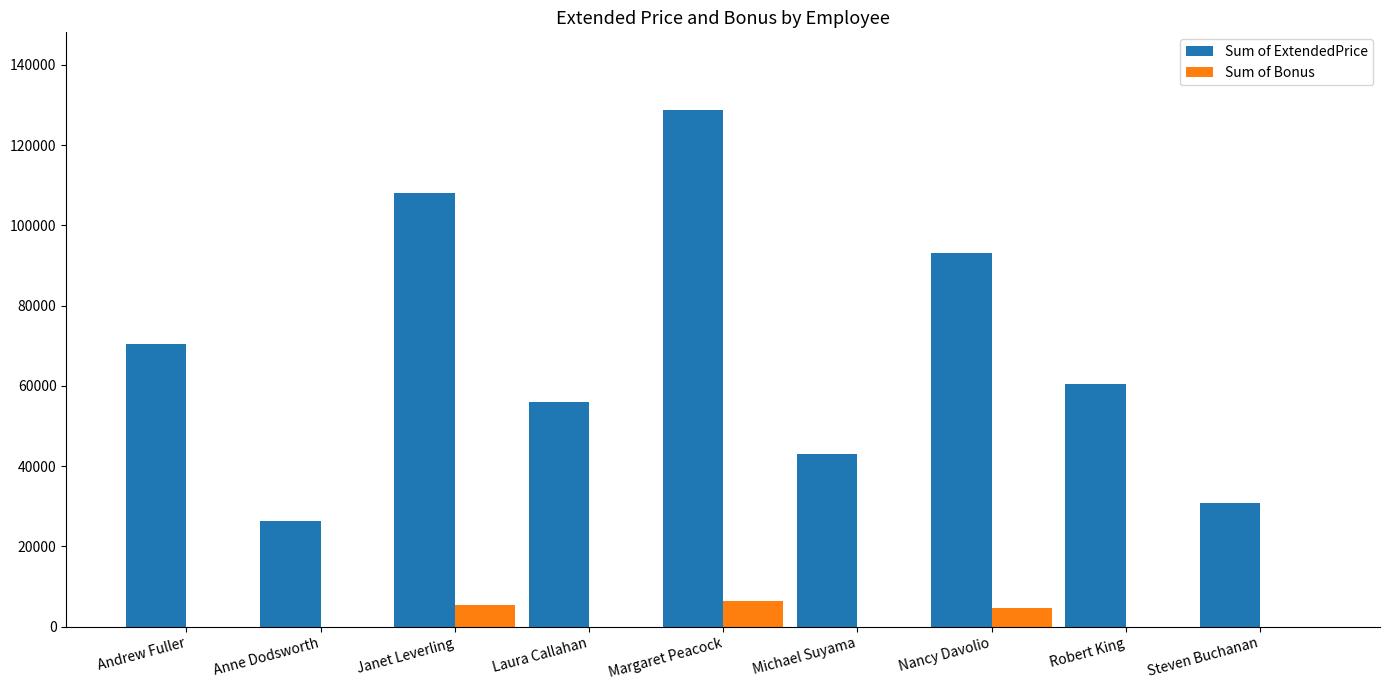

The Sum of Bonus series shows 5401.3 at Janet Leverling. True or false?

True